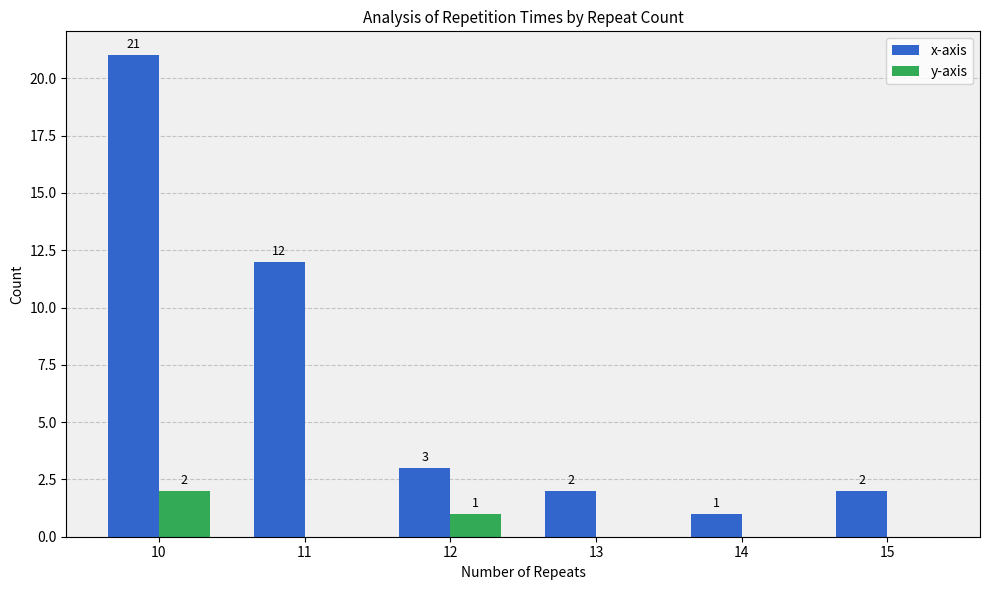

Is the value of y-axis at 15 greater than the value of x-axis at 14?

No